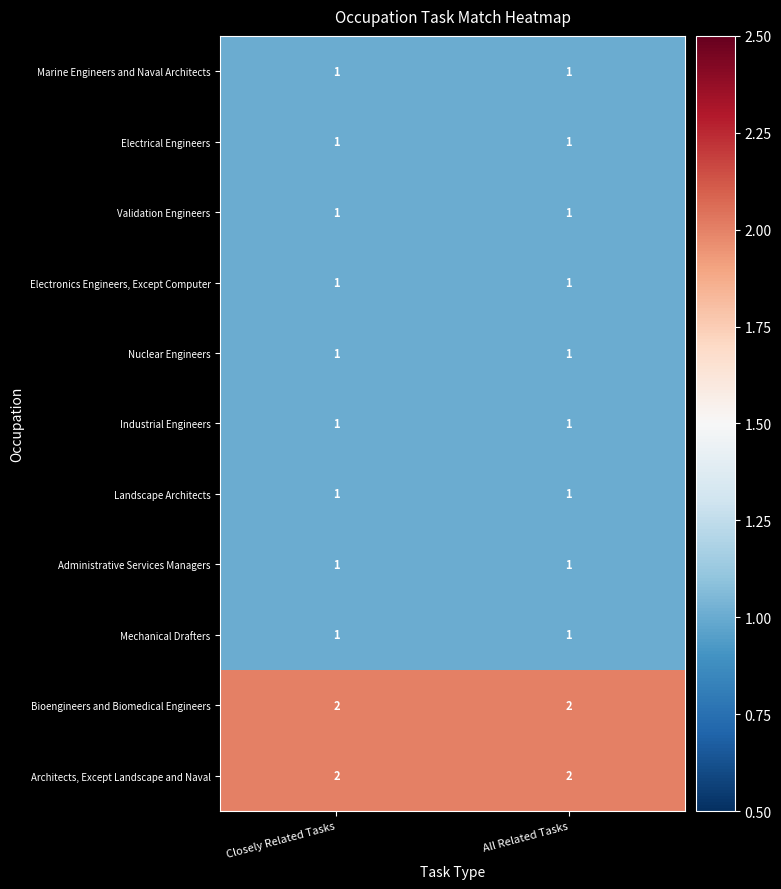

Is it true that Administrative Services Managers equals 1 at Closely Related Tasks?

True